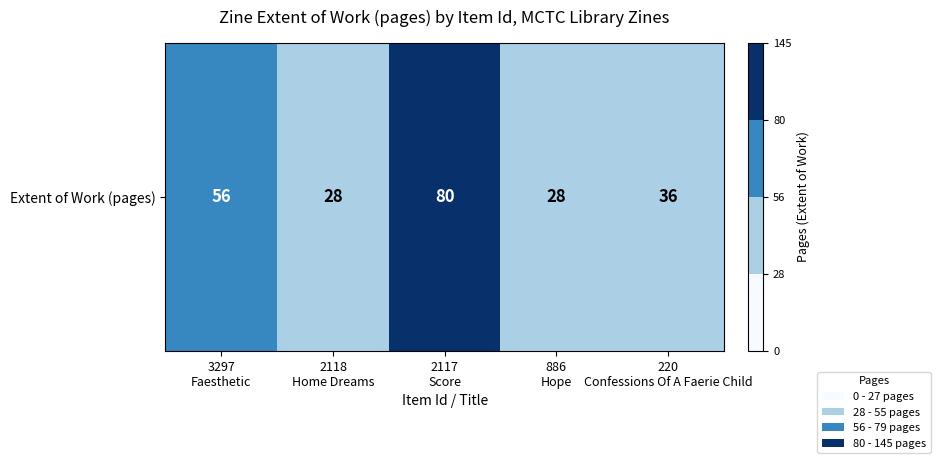

What is the difference between the values at 220
Confessions Of A Faerie Child and 3297
Faesthetic?

20